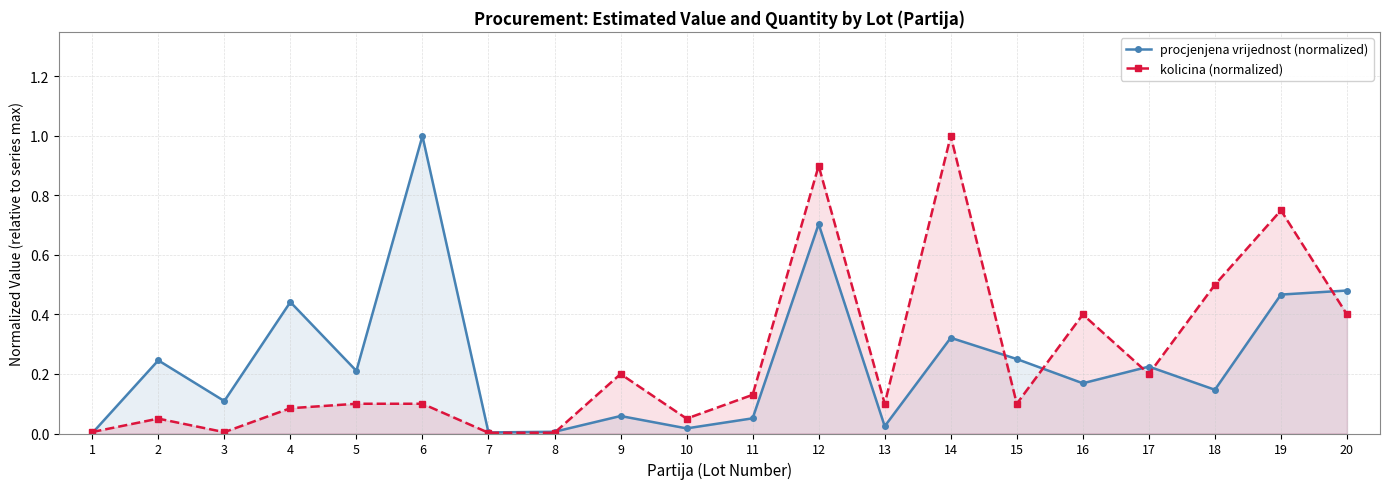

At how many categories does at least one series exceed 0?

20